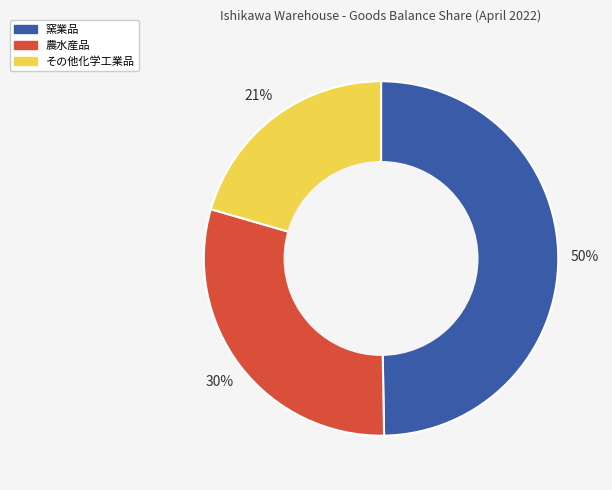

Do 農水産品 and その他化学工業品 together represent more than half of the pie?

Yes